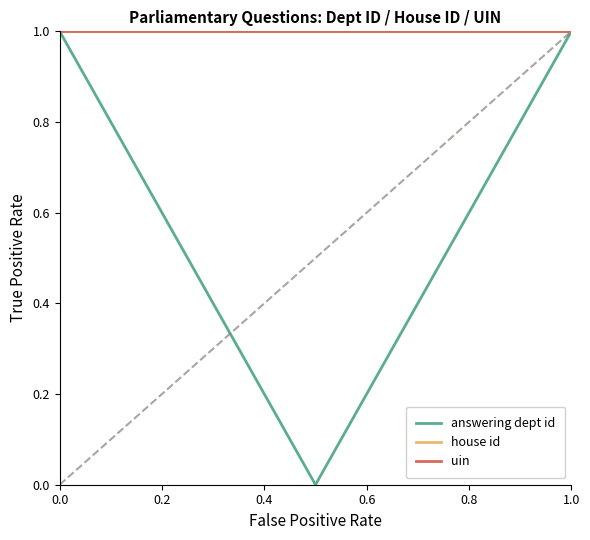

What is the difference between the maximum and minimum values in the answering dept id series?

1.0